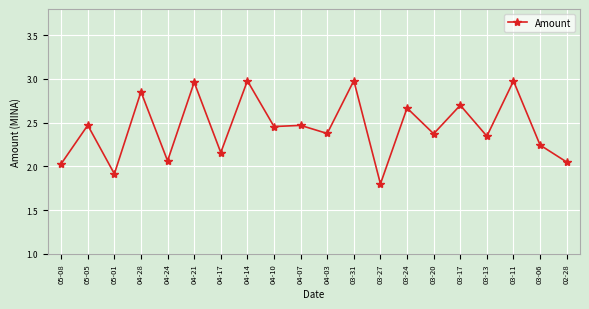

What is the change in value from 04-28 to 04-17?

-0.7